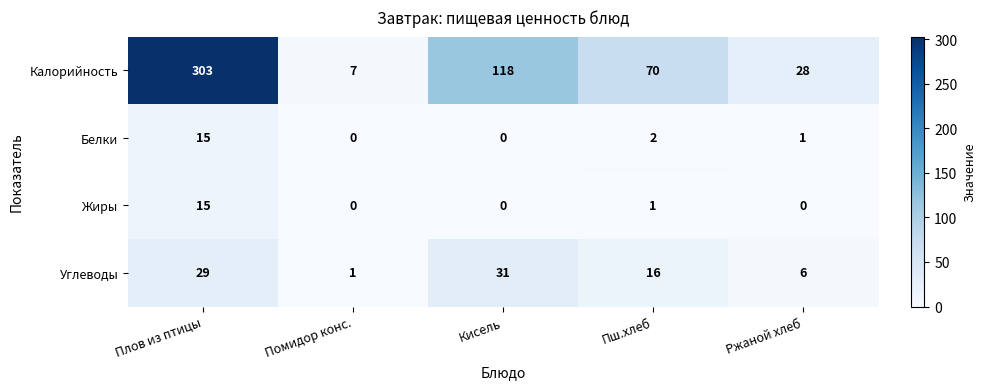

What is the average value of the Калорийность series?

105